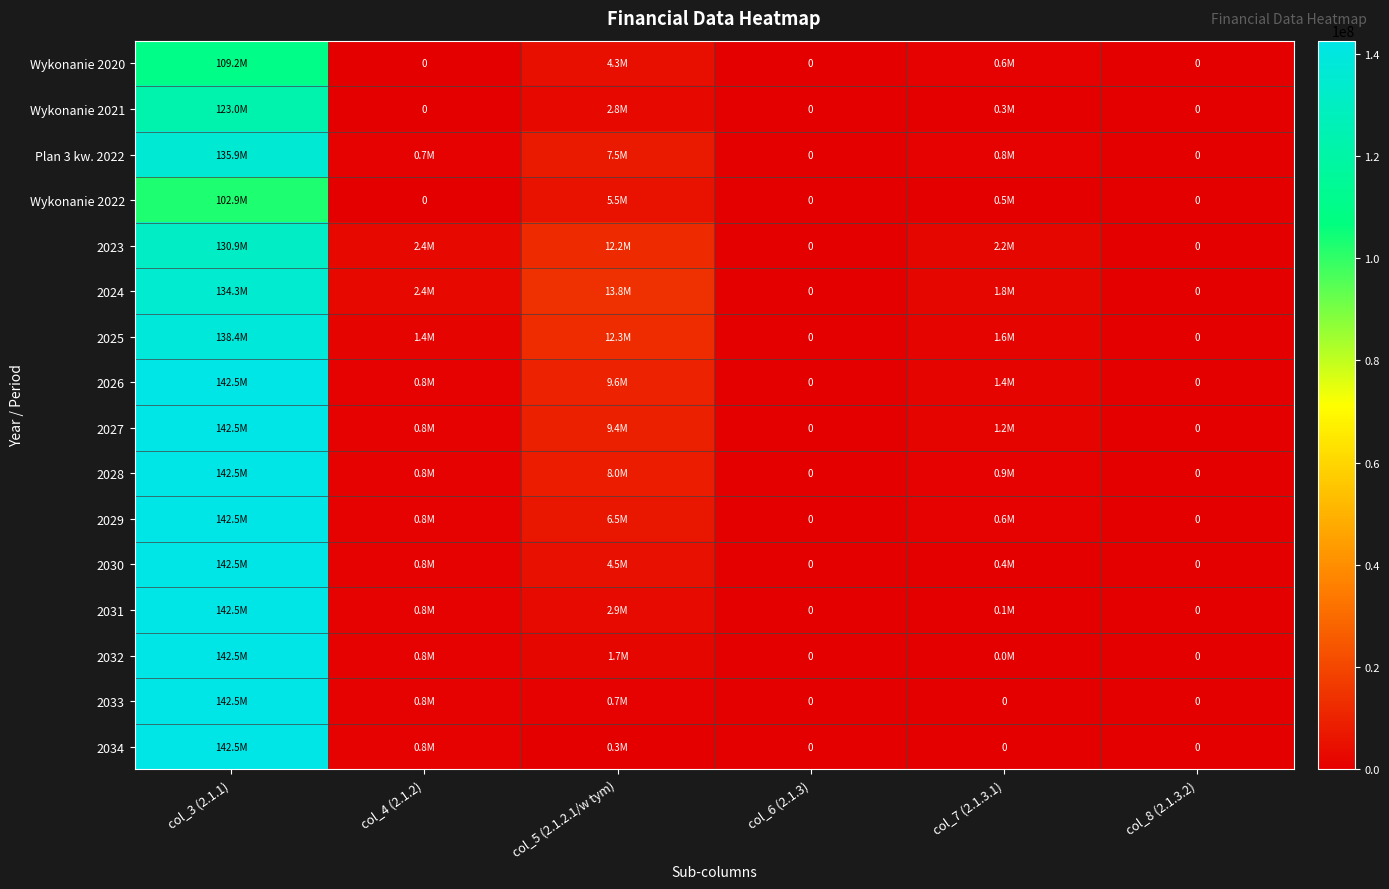

How many categories are shown in the chart?

6